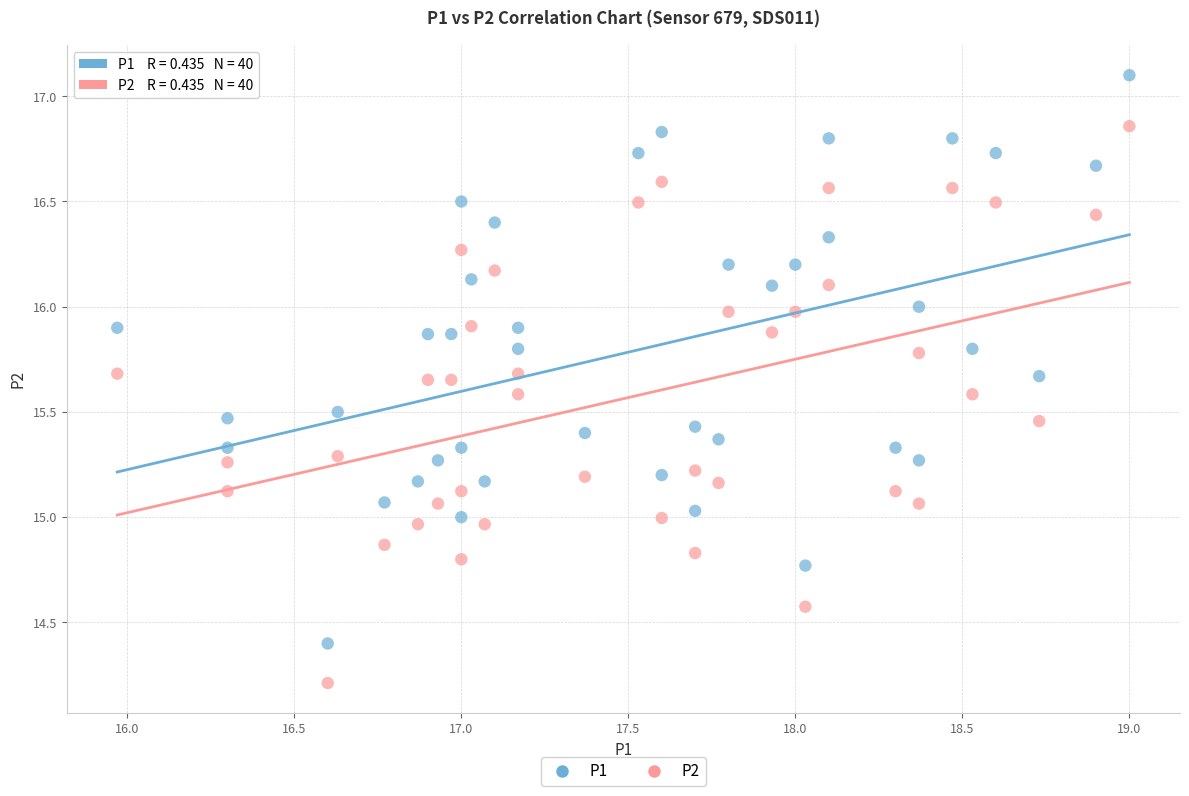

Which series has the widest spread of Y values?

P1